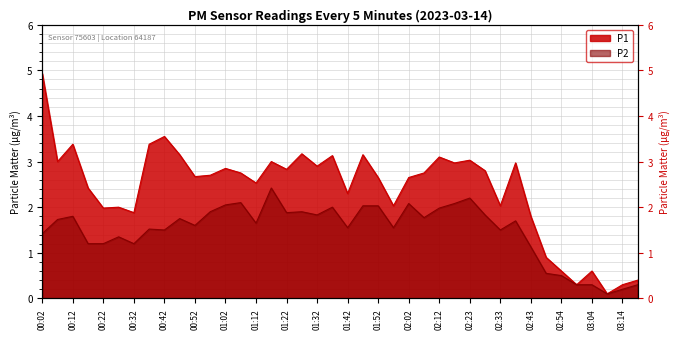

What are all the series names shown in the legend?

P1, P2